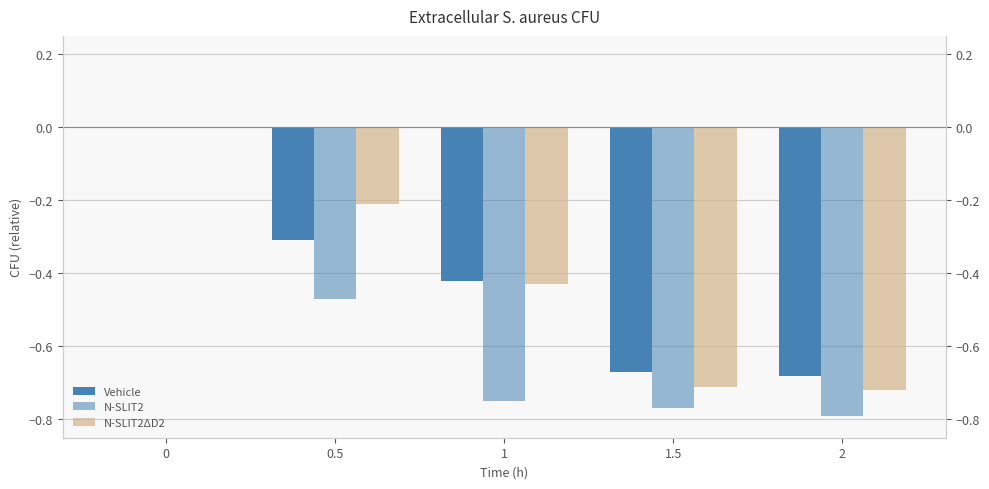

The N-SLIT2ΔD2 series shows 0.0 at 0. True or false?

True